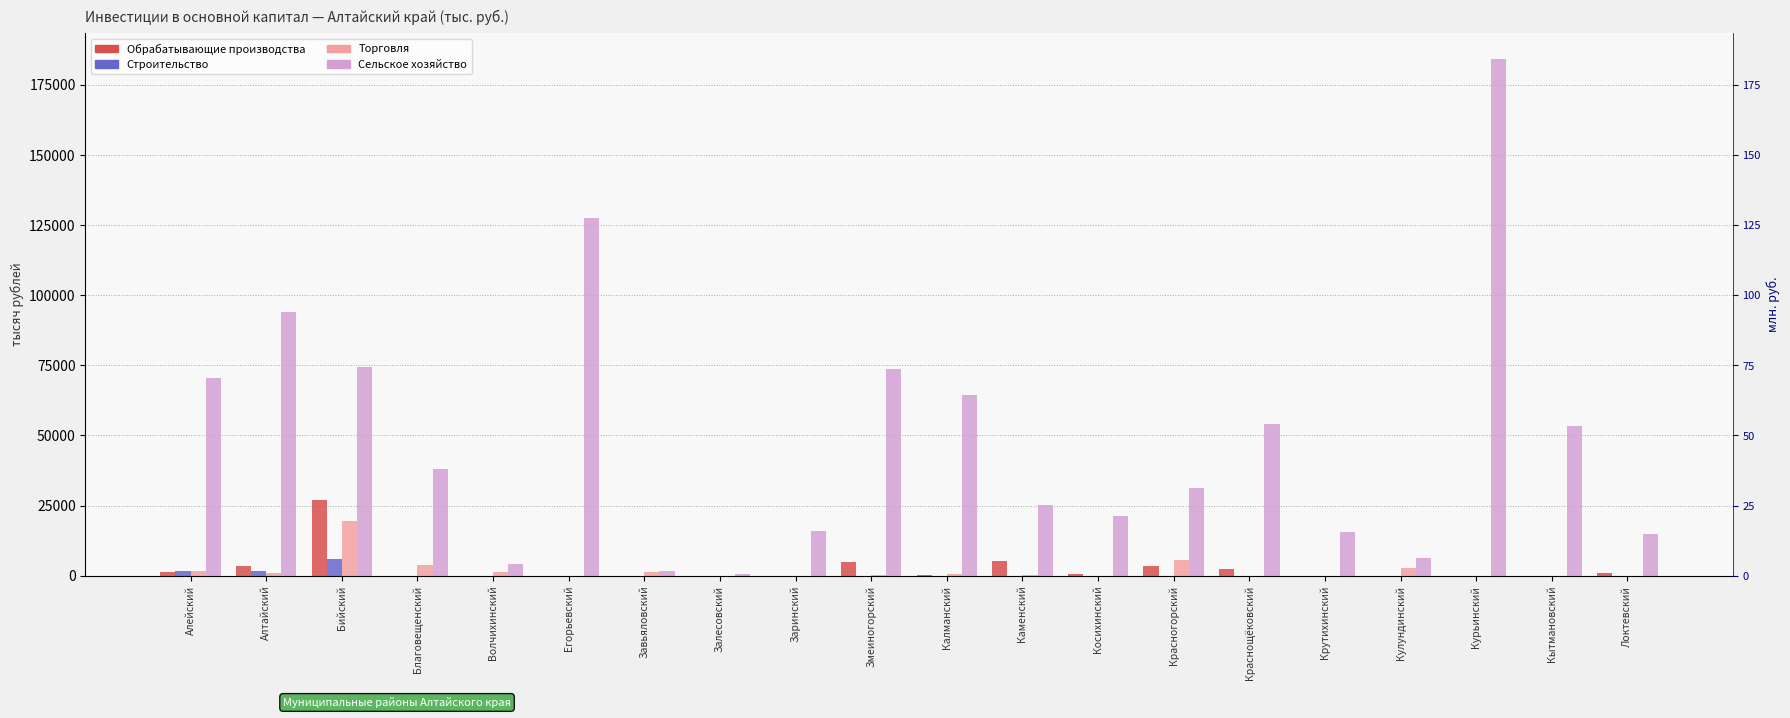

The Строительство series shows 386 at Алейский. True or false?

False